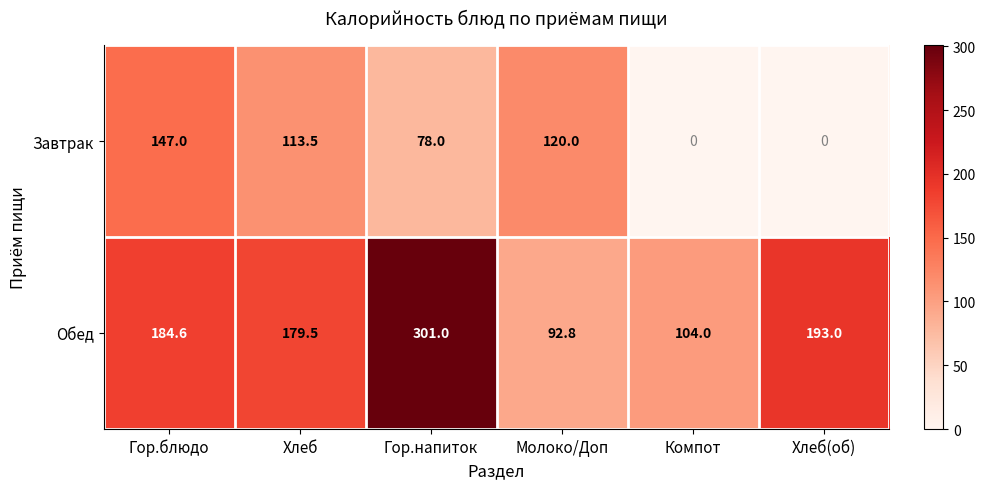

How many values in Завтрак are above zero?

4